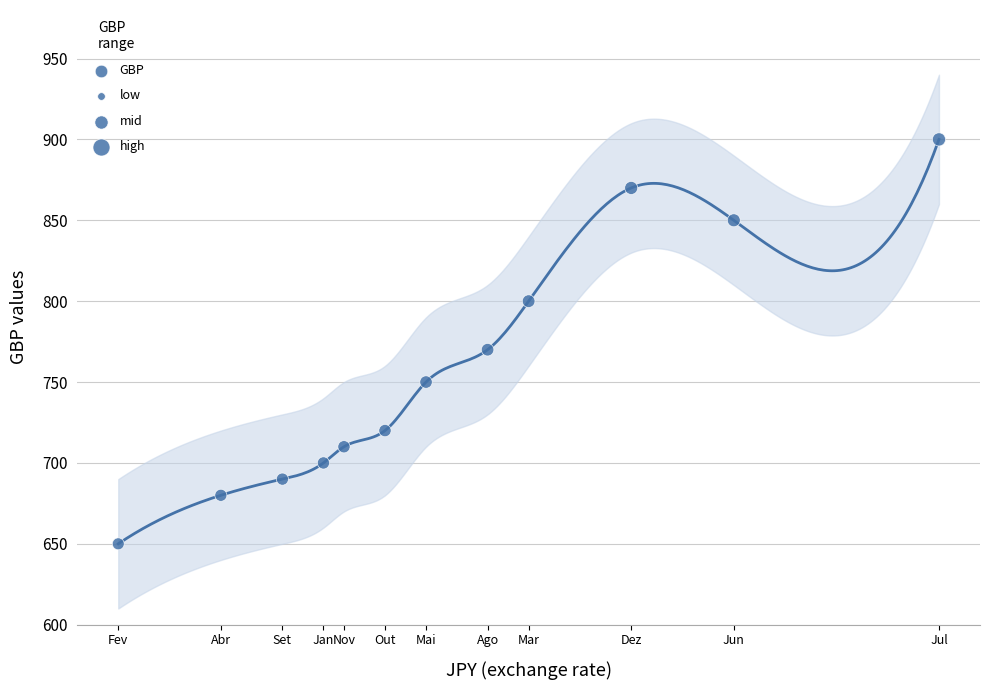

What Y value in the scatter plot is closest to 775?

770